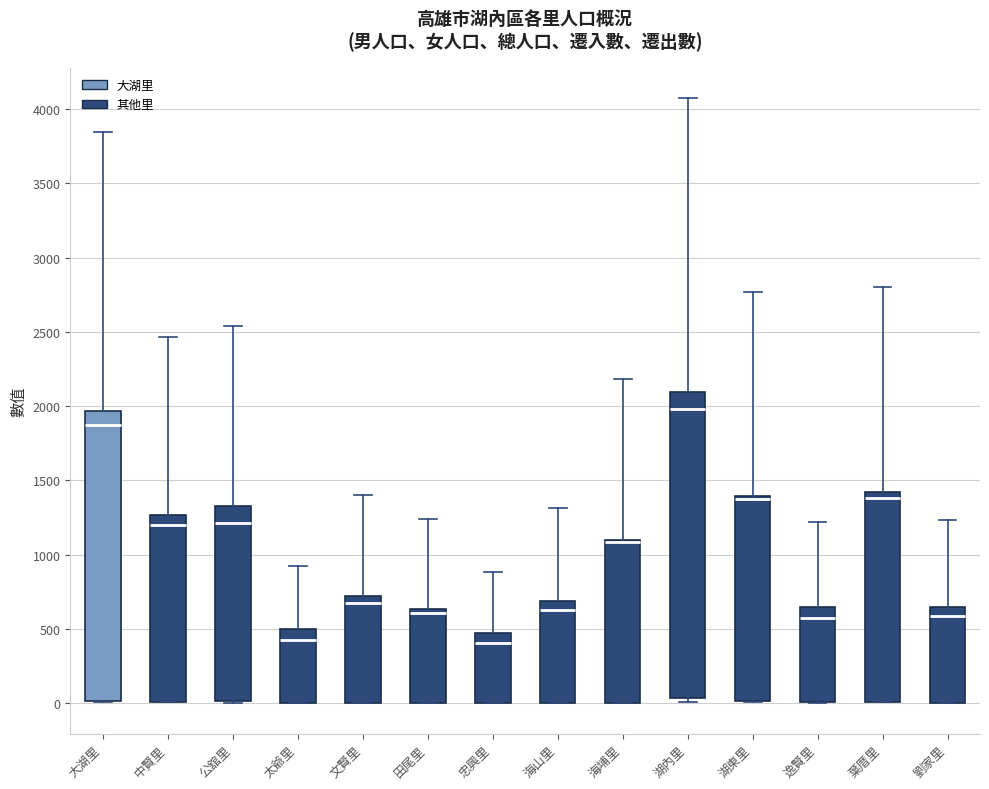

Comparing the boxes themselves (not the whiskers), which one is the tallest?

湖內里